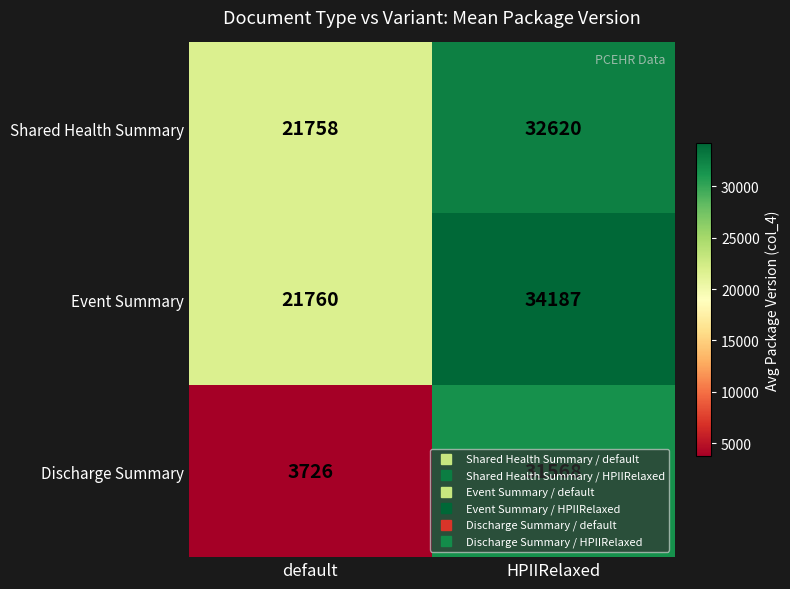

Which series changed the most between default and HPIIRelaxed?

Discharge Summary